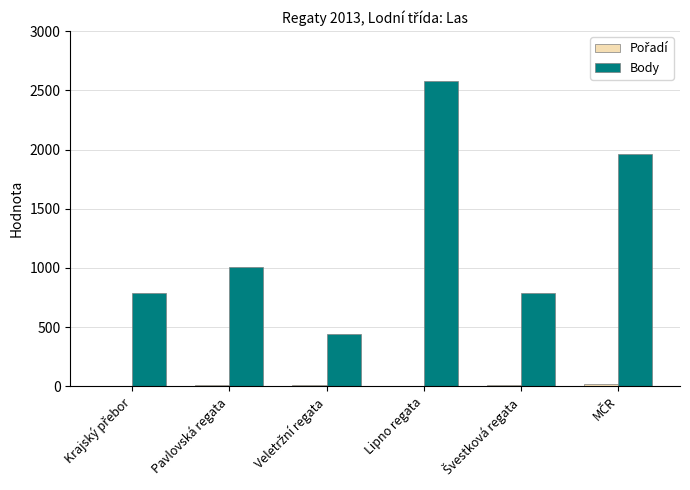

Which series has the widest spread of values?

Body